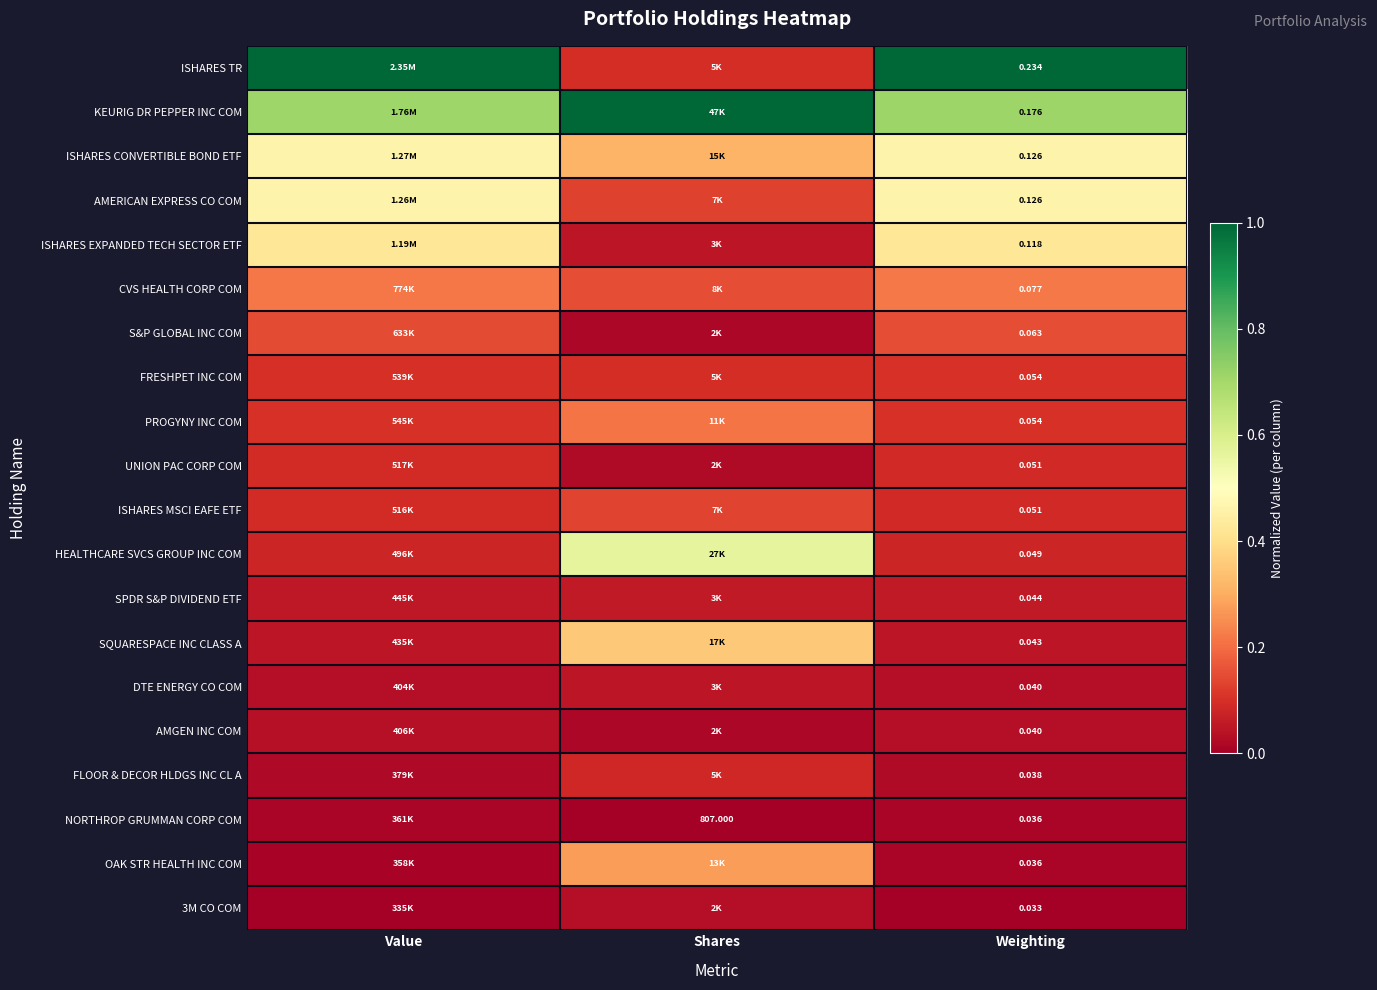

Is the value of FLOOR & DECOR HLDGS INC CL A at Weighting greater than the value of ISHARES MSCI EAFE ETF at Weighting?

No